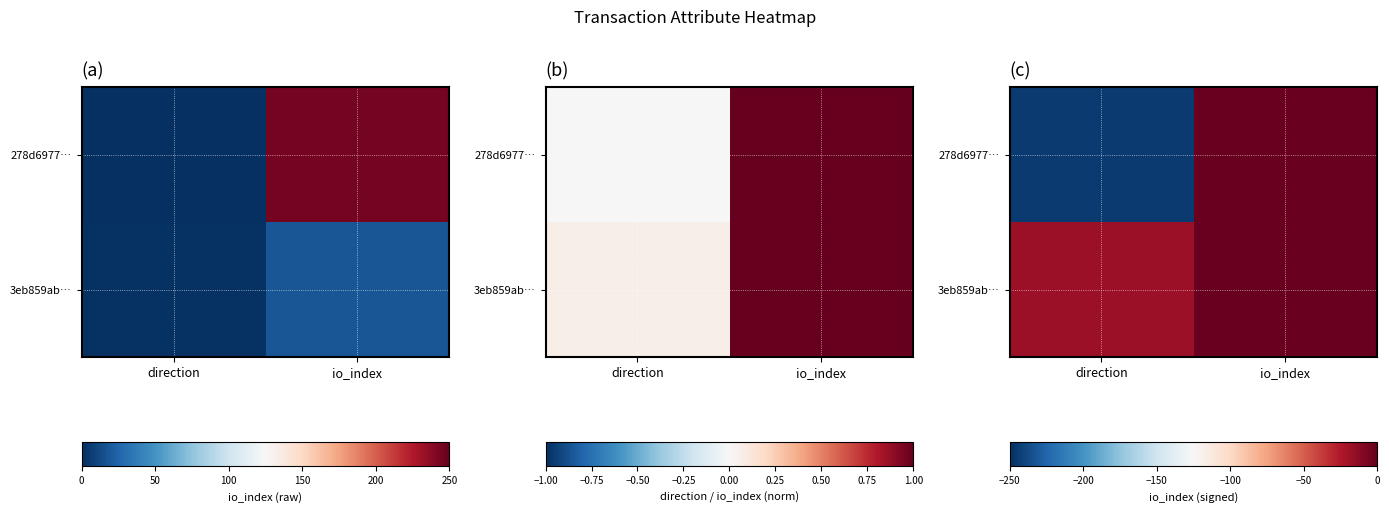

At which label is 278d6977… closest to -123?

direction